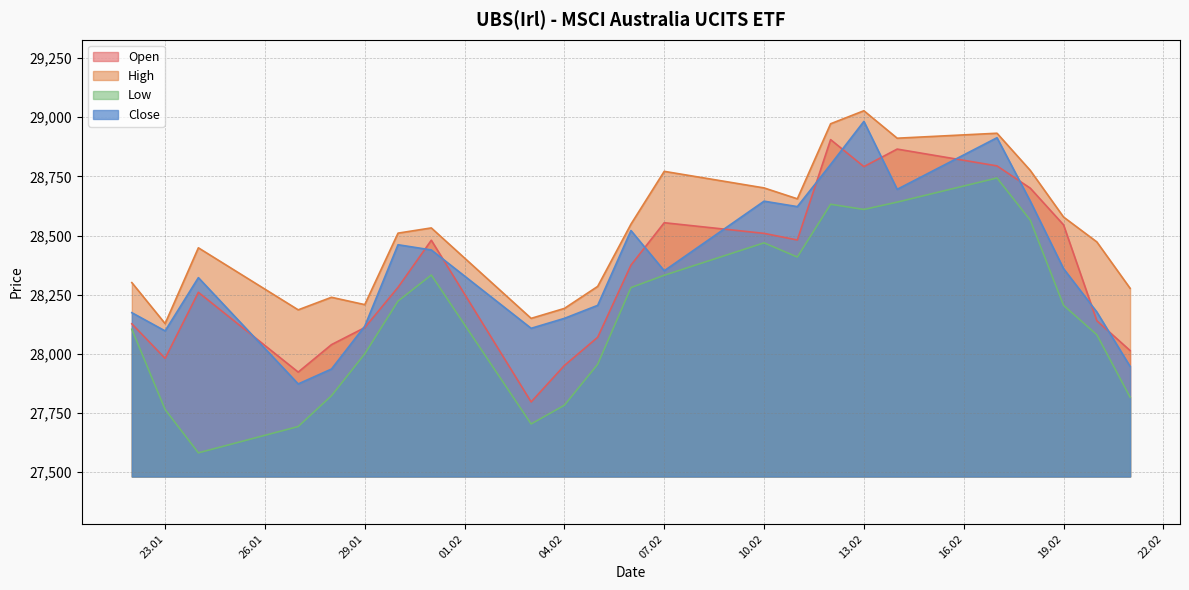

At how many categories does at least one series exceed 28205?

19